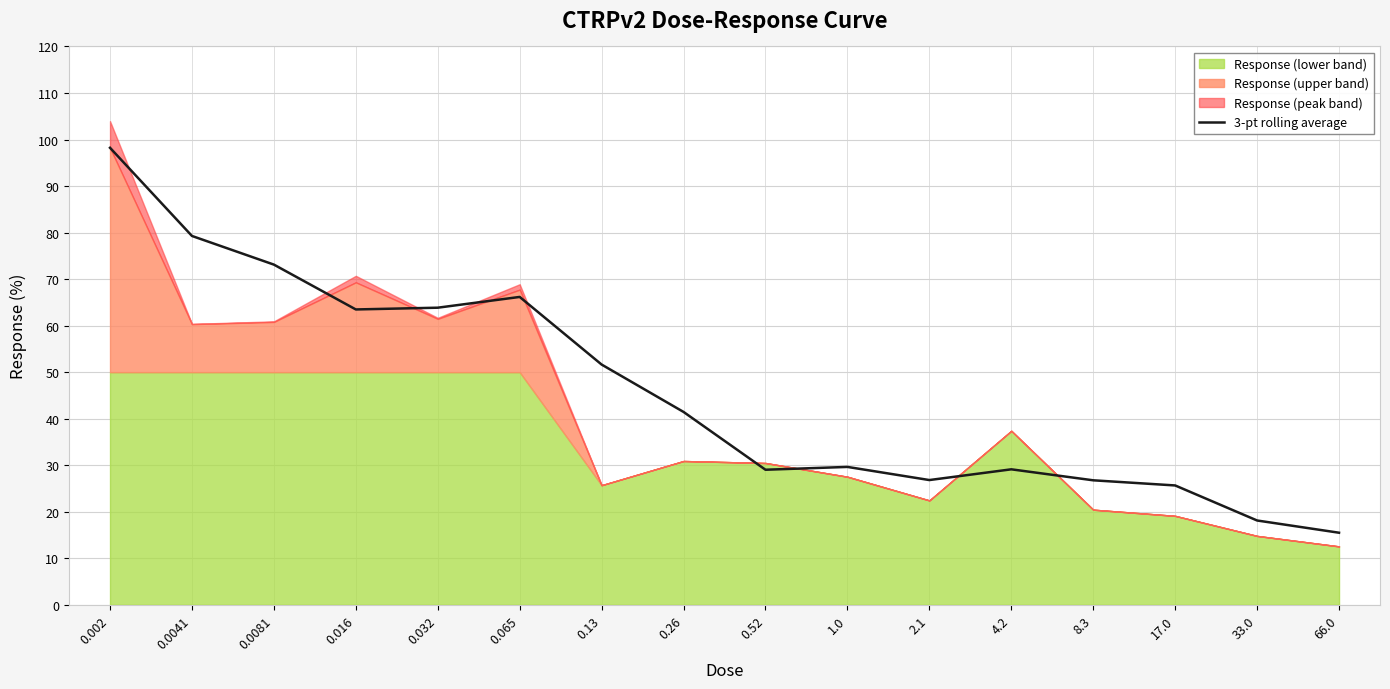

How many data points are above 41?

8